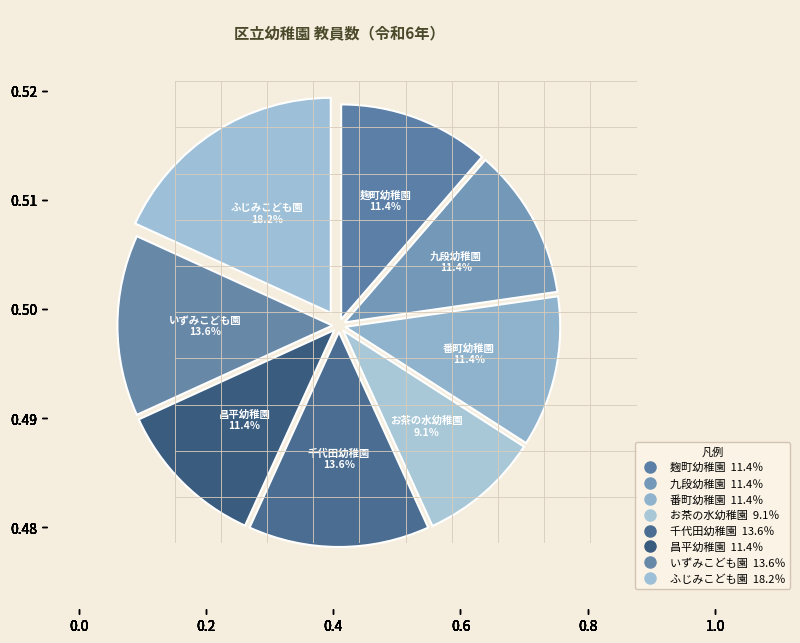

To the nearest percent, what percentage of the pie is 千代田幼稚園?

14%